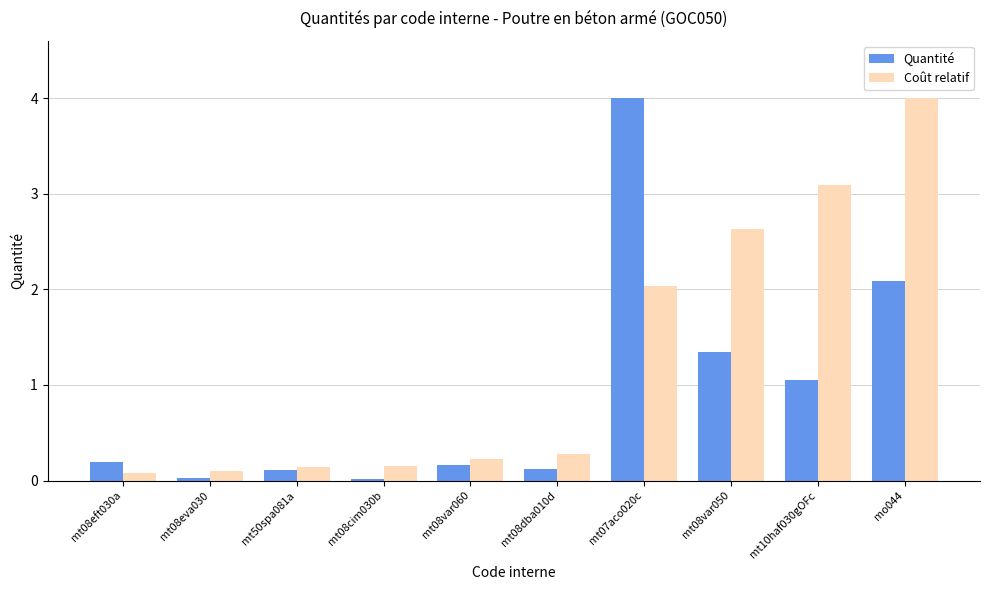

Which series has the largest total across all categories?

Coût relatif